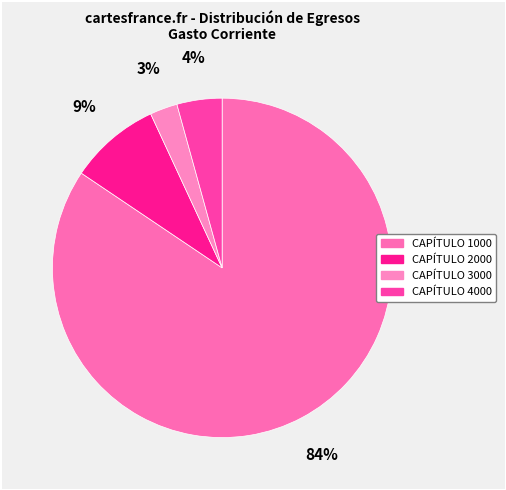

To the nearest percent, what percentage of the pie is CAPÍTULO 4000?

4%